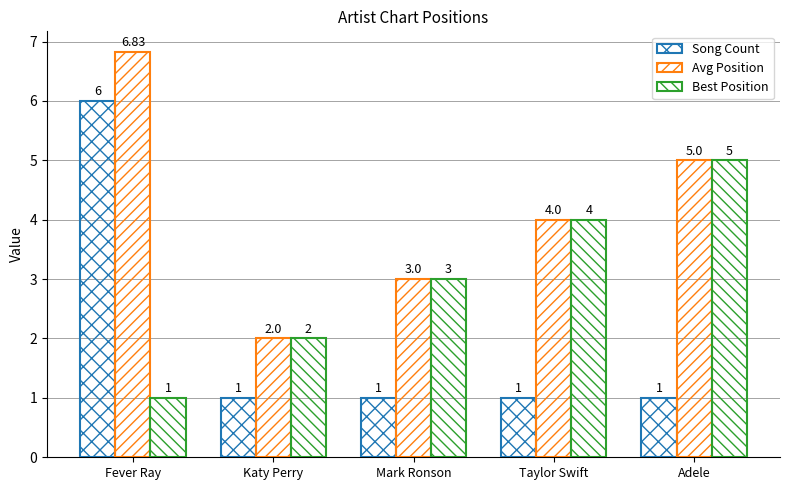

At which label does Song Count reach its minimum?

Katy Perry